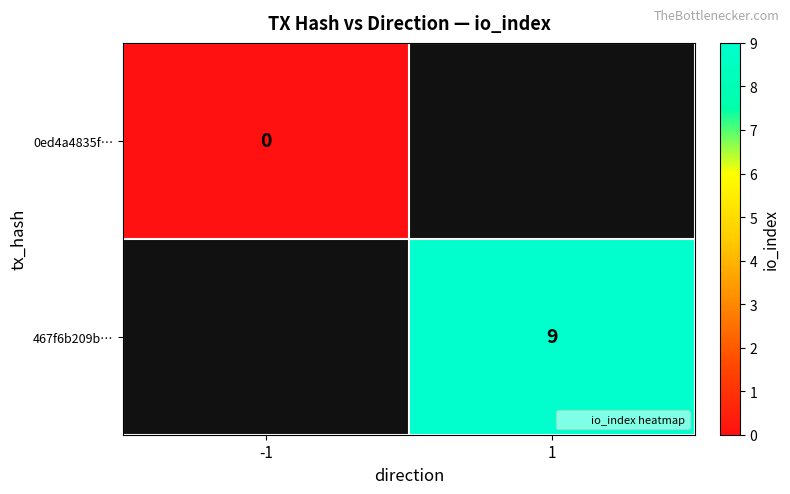

How many distinct data groups are displayed?

2